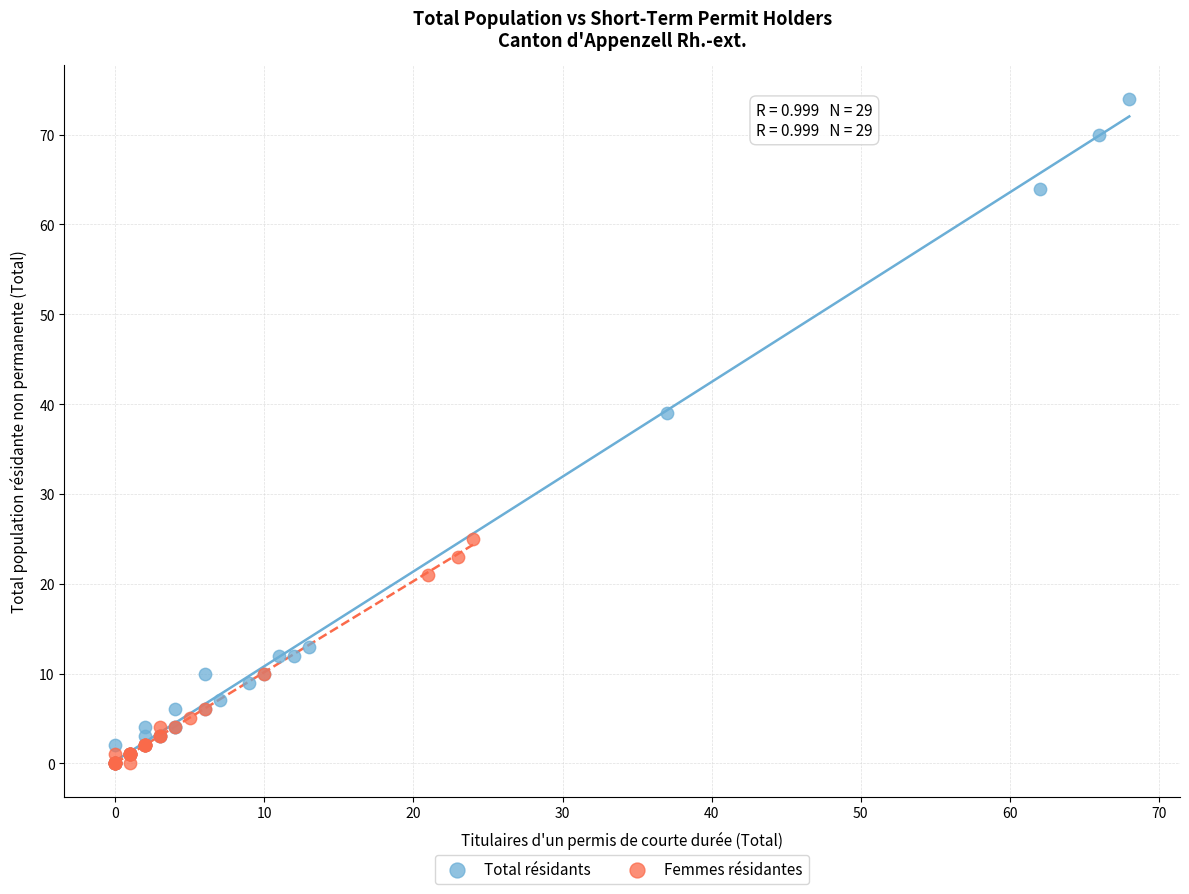

Which series has the largest Y range (max minus min)?

Total résidants